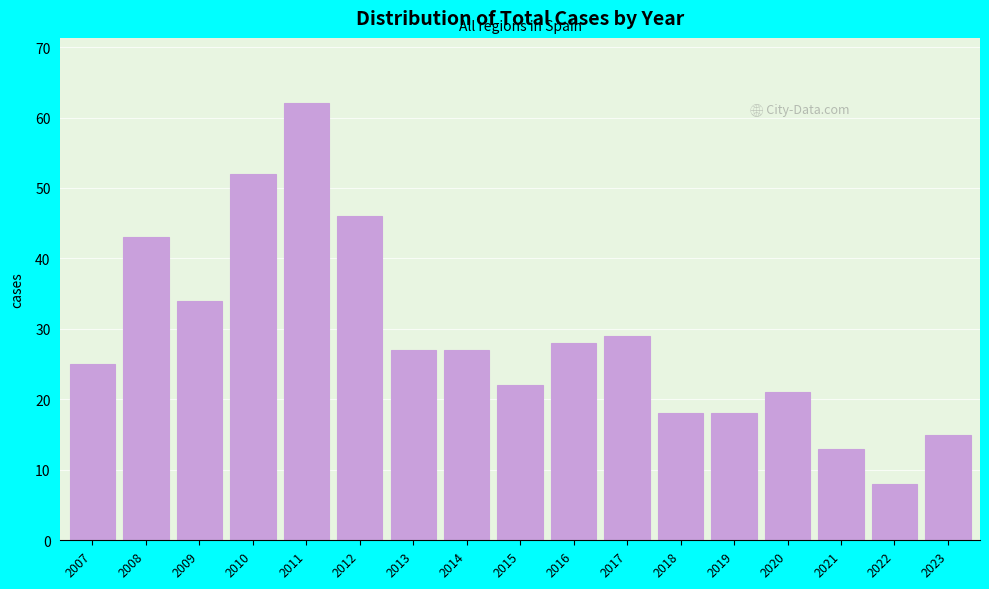

Reading left to right, transcribe all the data shown in this chart.

25	43	34	52	62	46	27	27	22	28	29	18	18	21	13	8	15